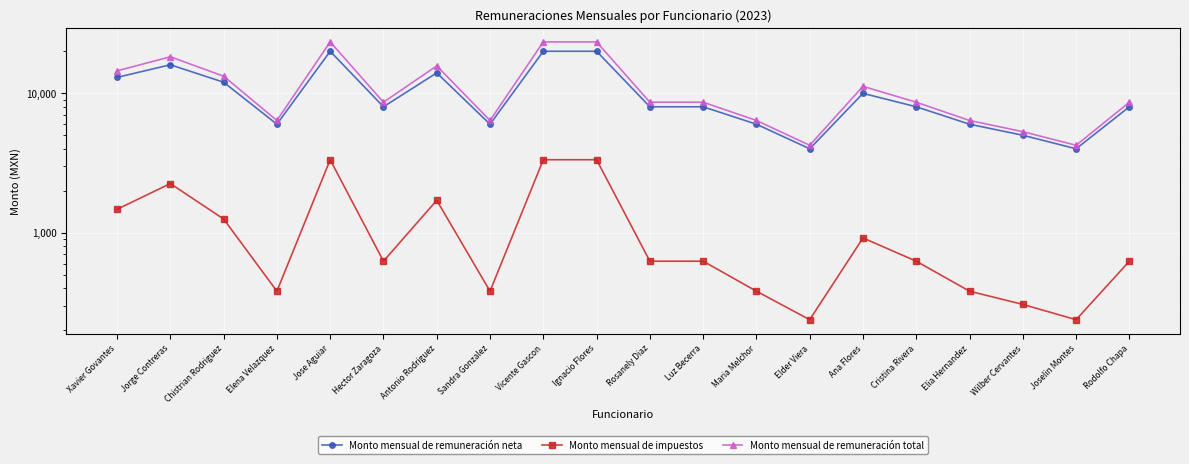

True or false: Monto mensual de remuneración total and Monto mensual de remuneración neta intersect in this chart.

False